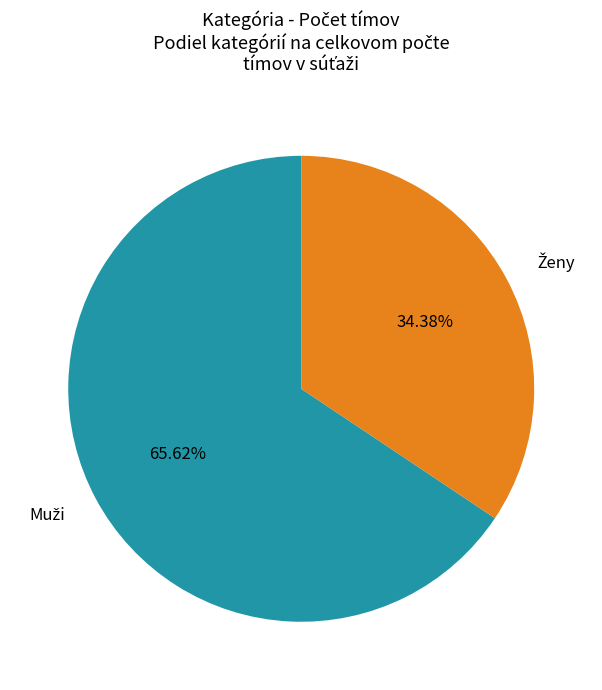

How many segments does this pie chart have?

2